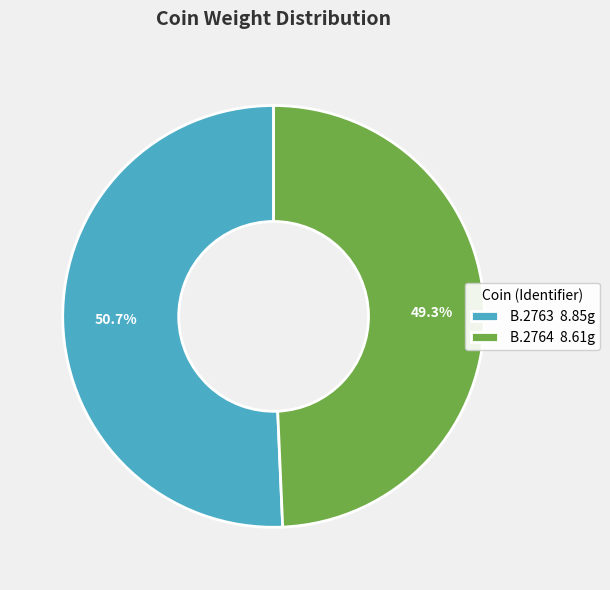

Which category has the smallest portion of the pie?

B.2764